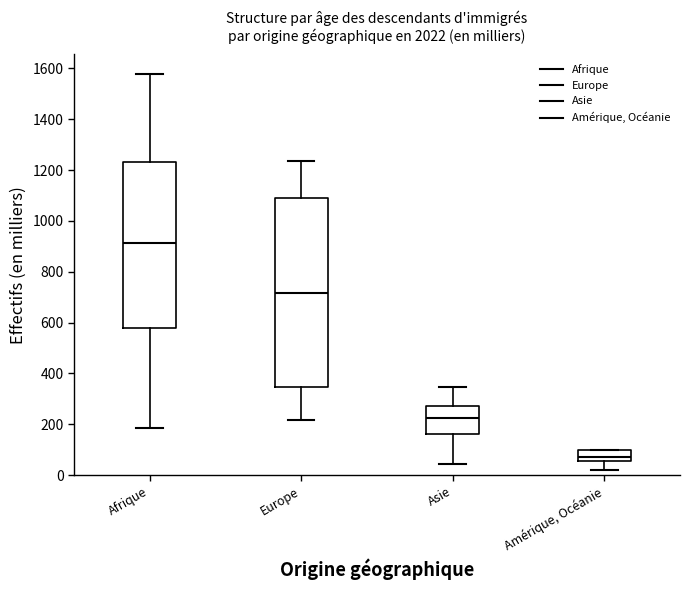

Which box is the tallest, from its lower edge to its upper edge?

Europe